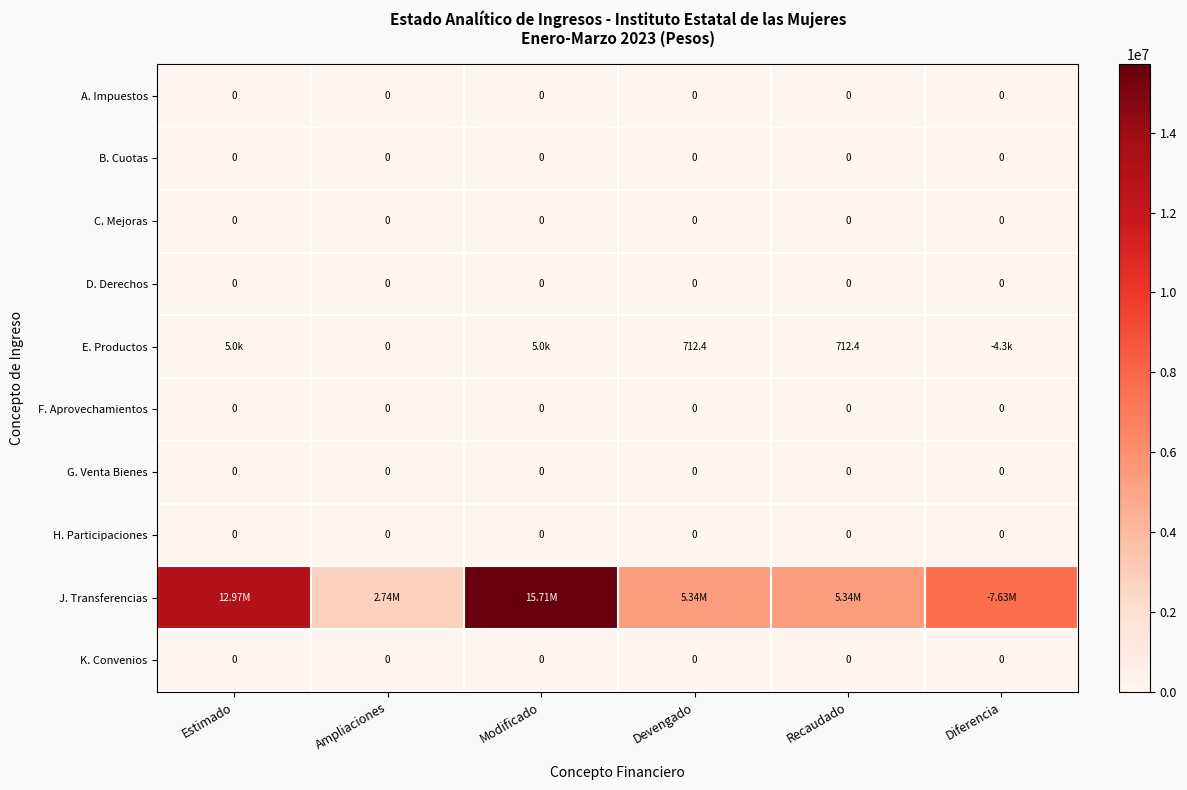

At which label does F. Aprovechamientos reach its minimum?

Estimado